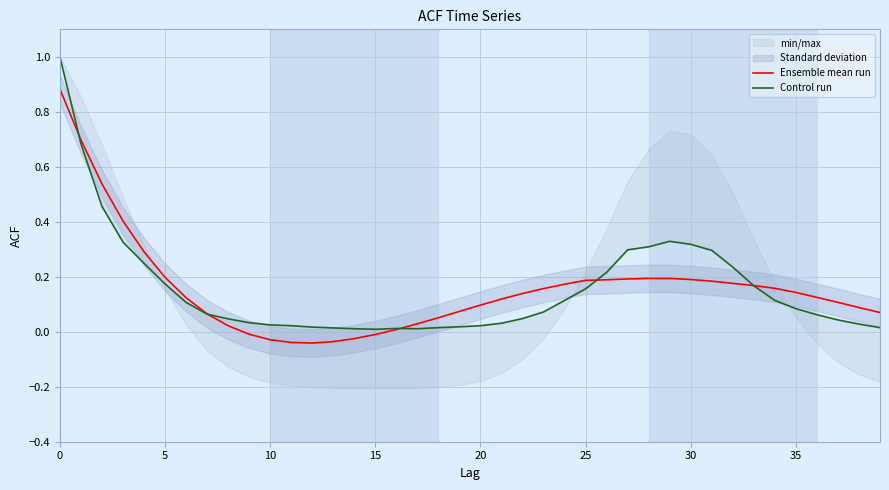

True or false: Ensemble mean run and Control run cross at least once.

True